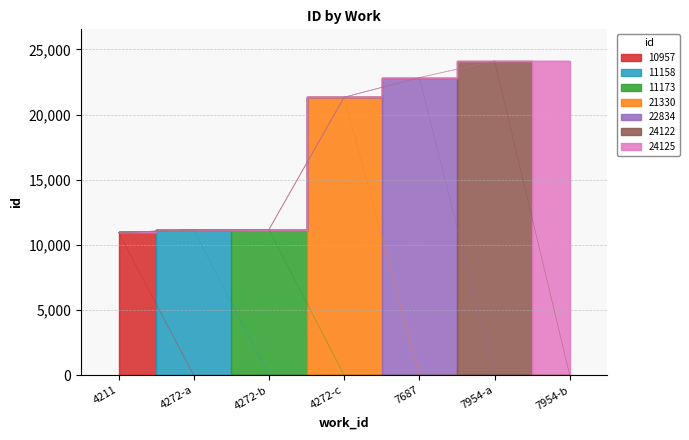

The value at 4272-c is 21330. True or false?

True